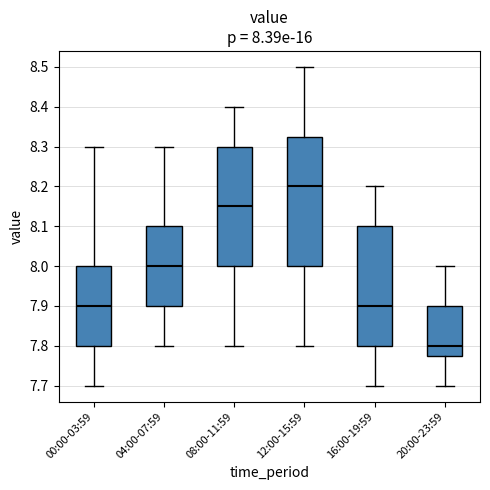

Comparing the boxes themselves (not the whiskers), which one is the tallest?

12:00-15:59